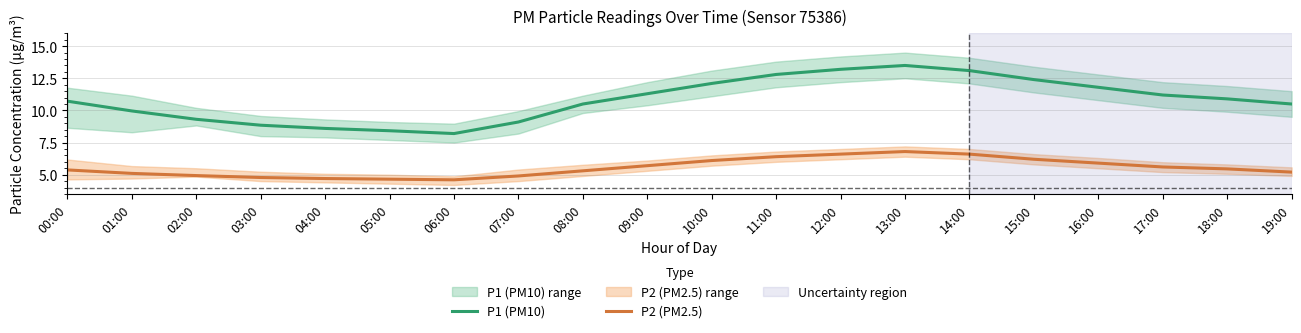

Which series changed the most between 02:00 and 17:00?

P1 (PM10)